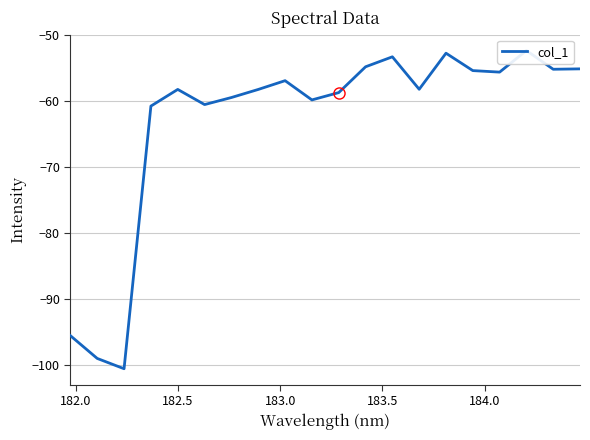

What is the value of the 8th point from the left?

-58.3